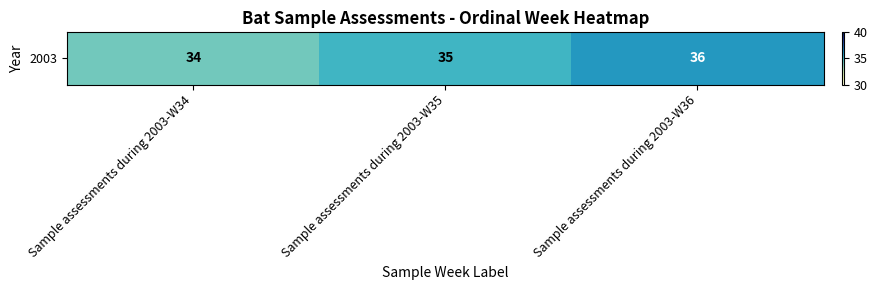

What is the approximate value at Sample assessments during 2003-W36?

36